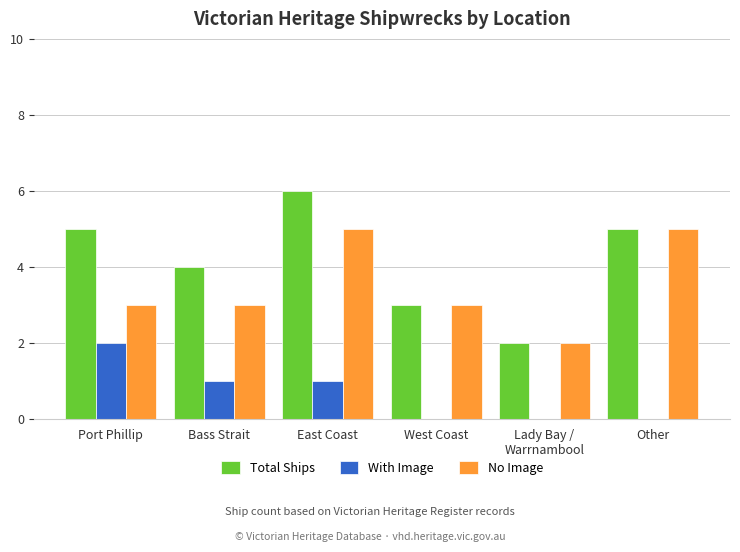

What are all the series names shown in the legend?

Total Ships, With Image, No Image